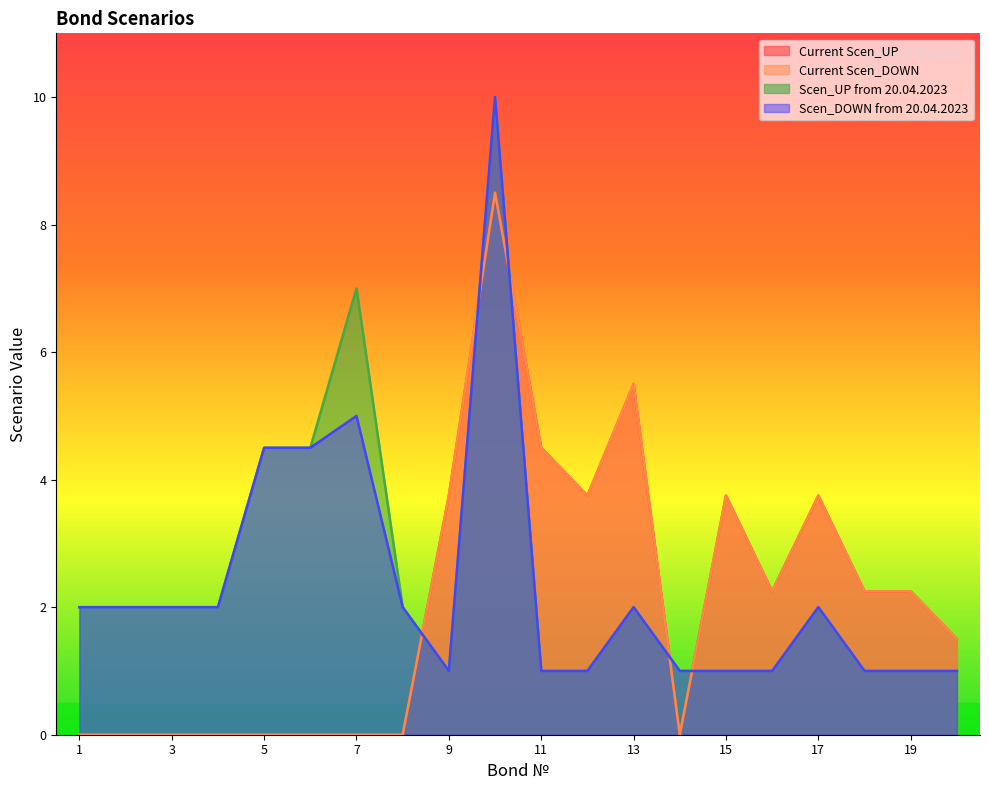

At which label is Current Scen_DOWN closest to 4?

9